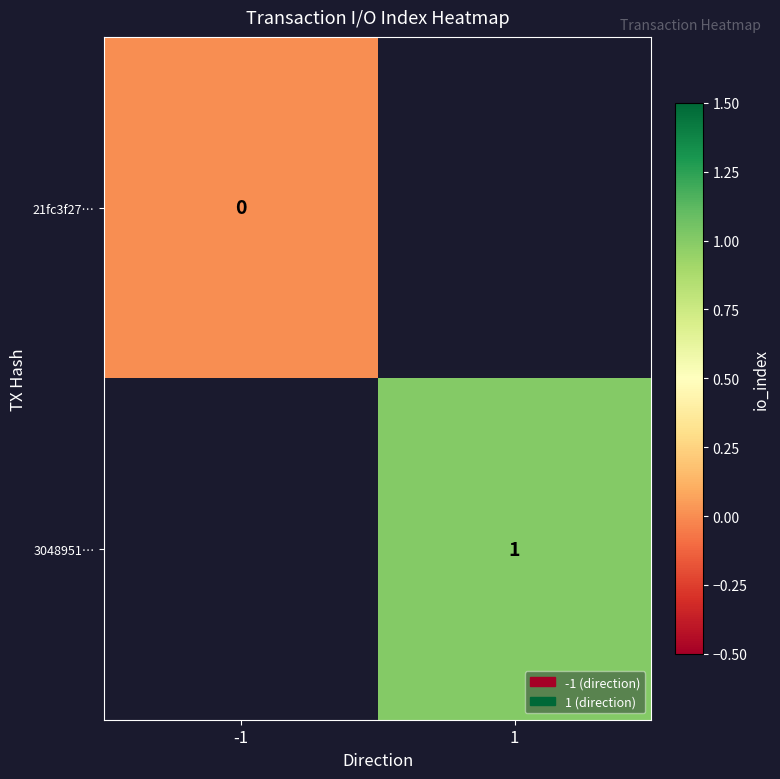

Between -1 and 1, which is larger?

1